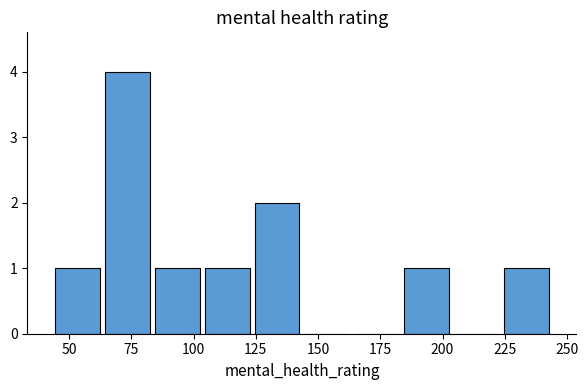

What is the height of the bar covering 85 to 105 on the x-axis? Neither the bar edges nor the heights are printed on the chart, so give them approximately, as read against the axes.

1